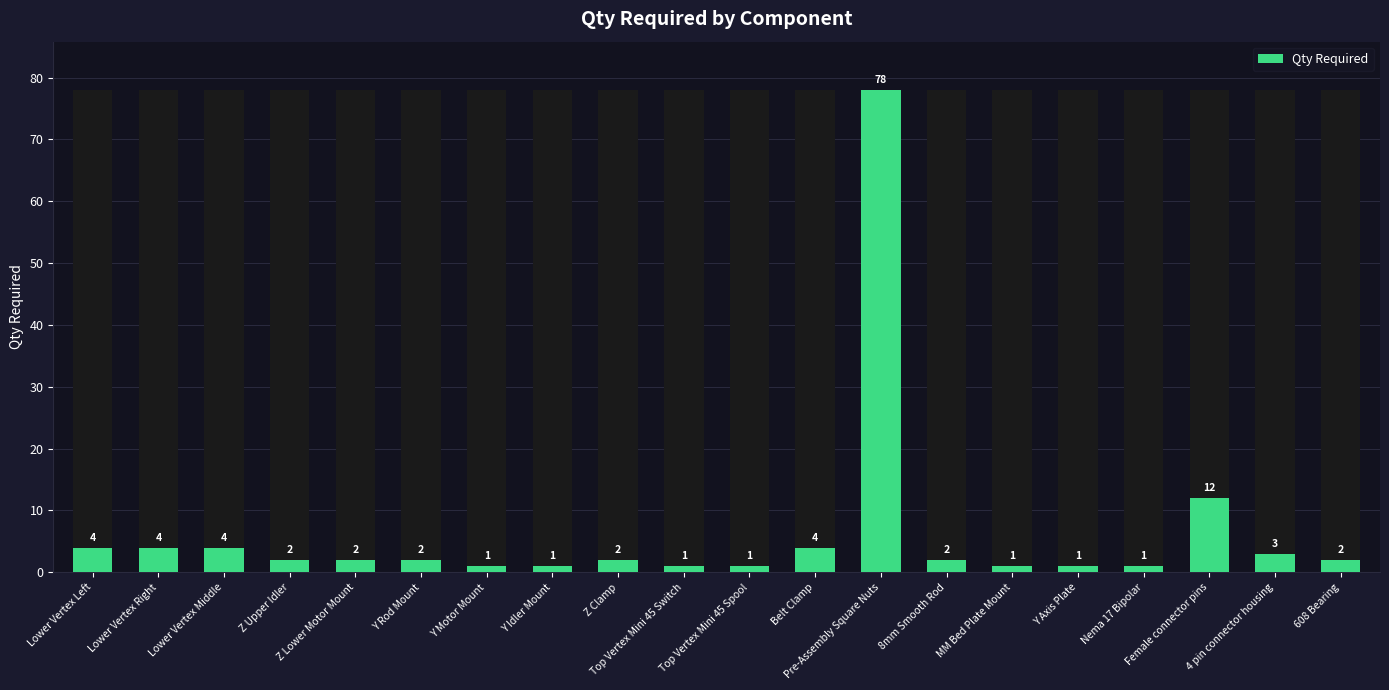

What position from the left is Top Vertex Mini 45 Switch?

10